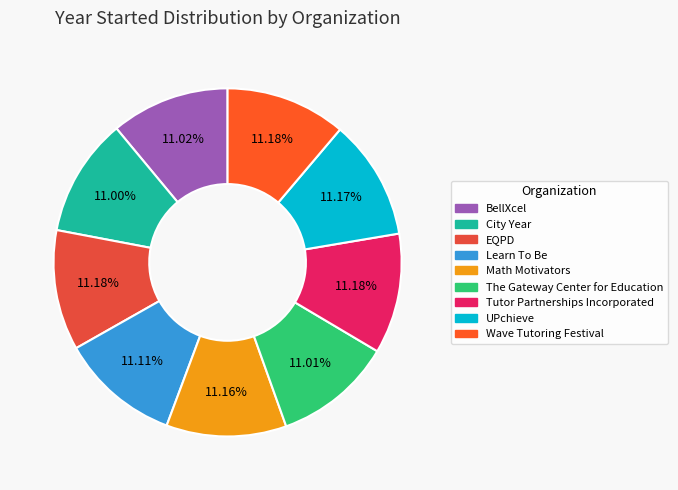

Count the number of slices in the pie.

9